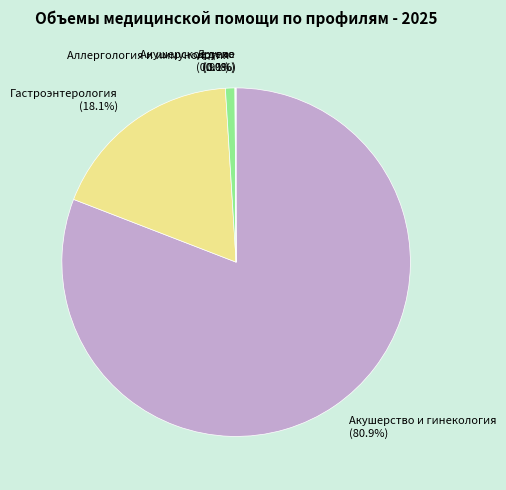

Does Акушерство и гинекология represent more than half of the total?

Yes